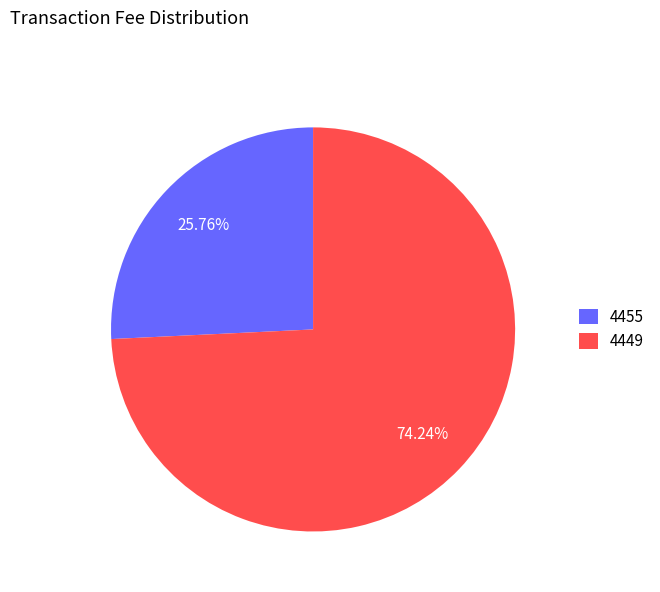

Which slice is the smallest?

4455